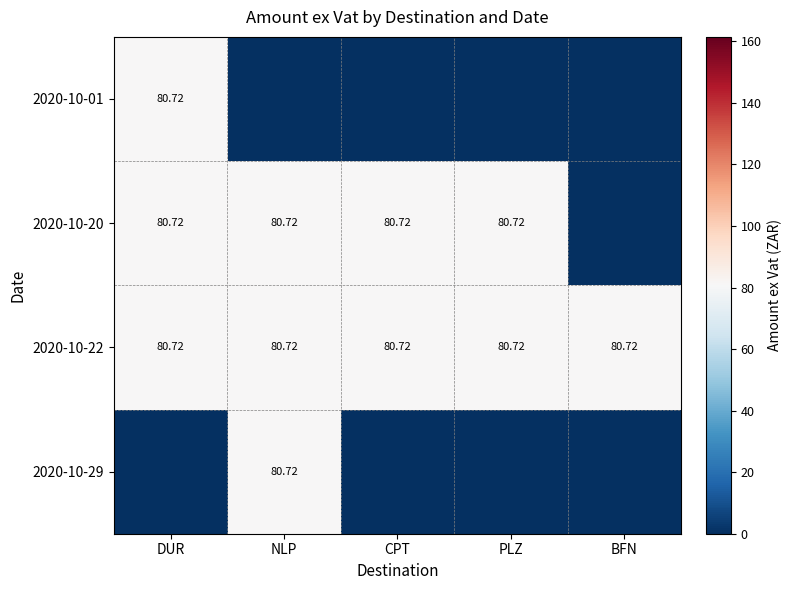

At which category is the sum across all series the highest?

DUR